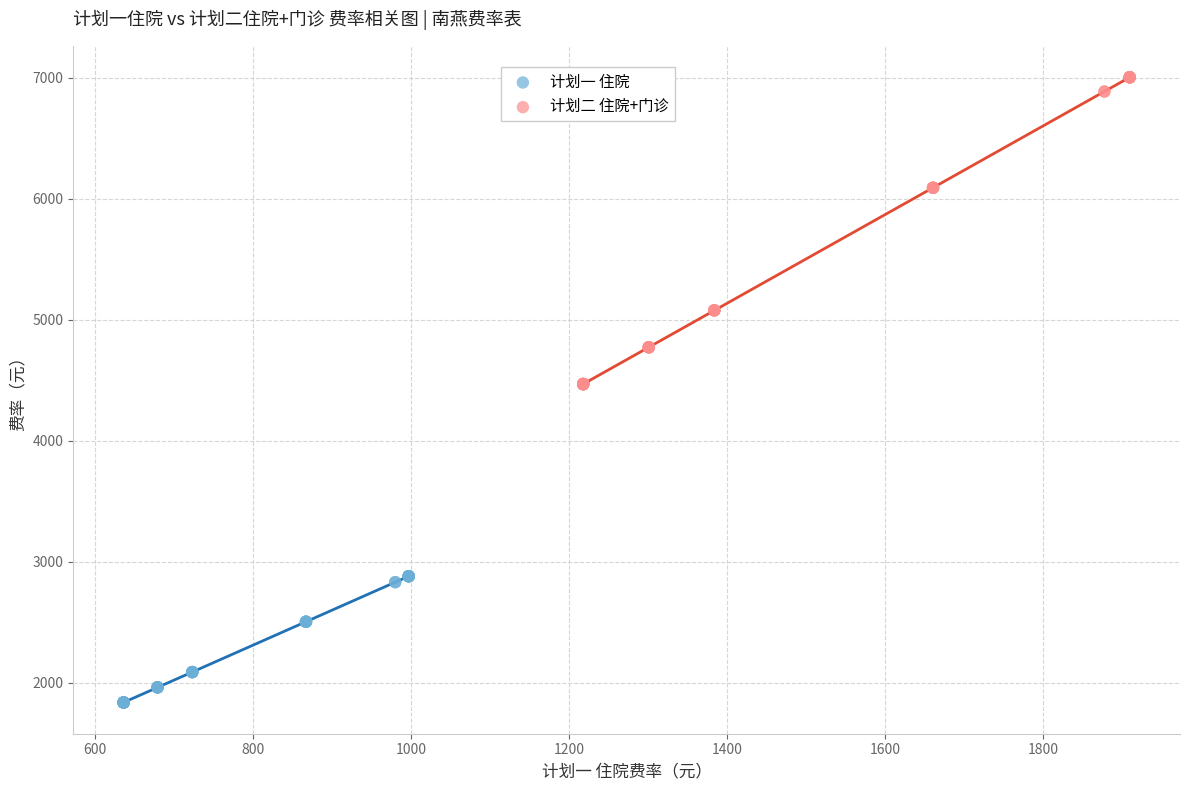

Which series has the widest spread of Y values?

计划二 住院+门诊